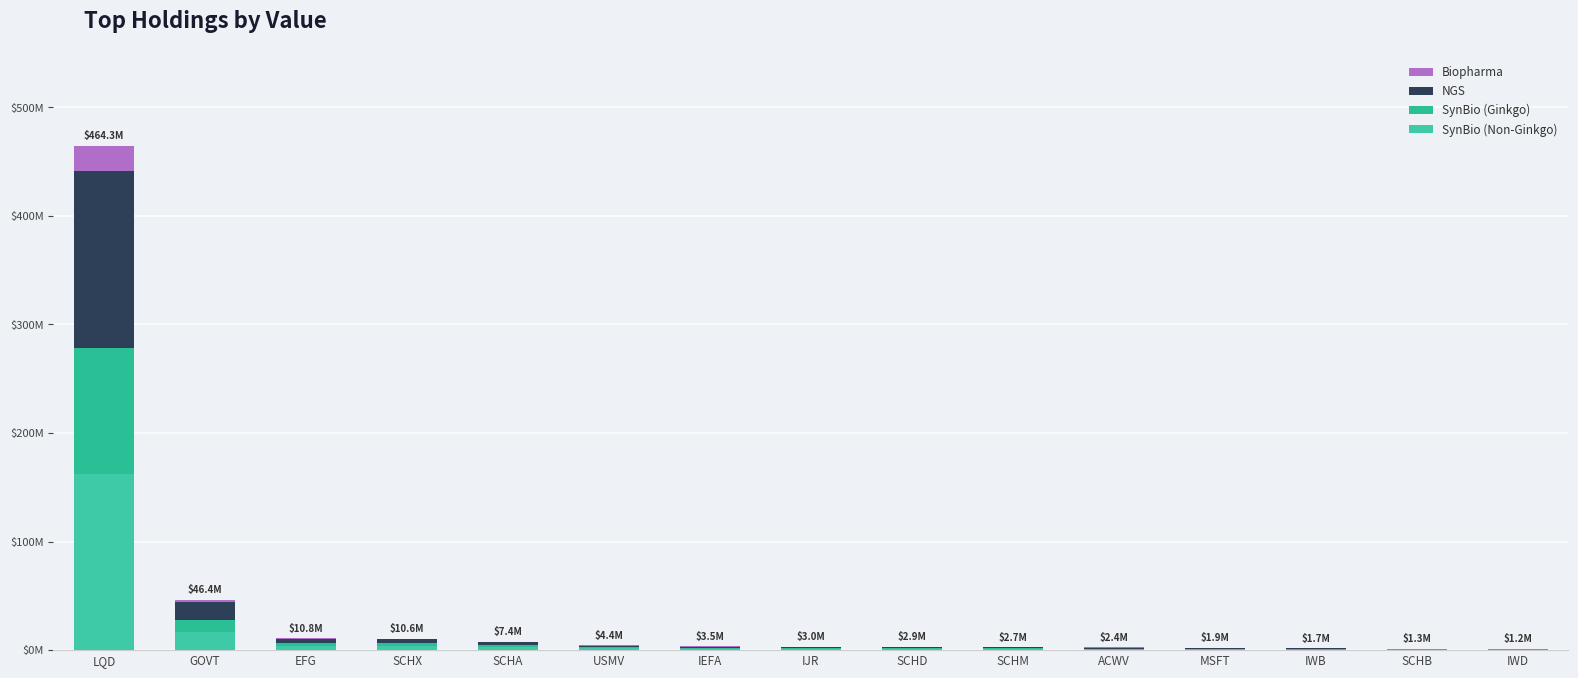

Does the chart contain stacked bars?

Yes